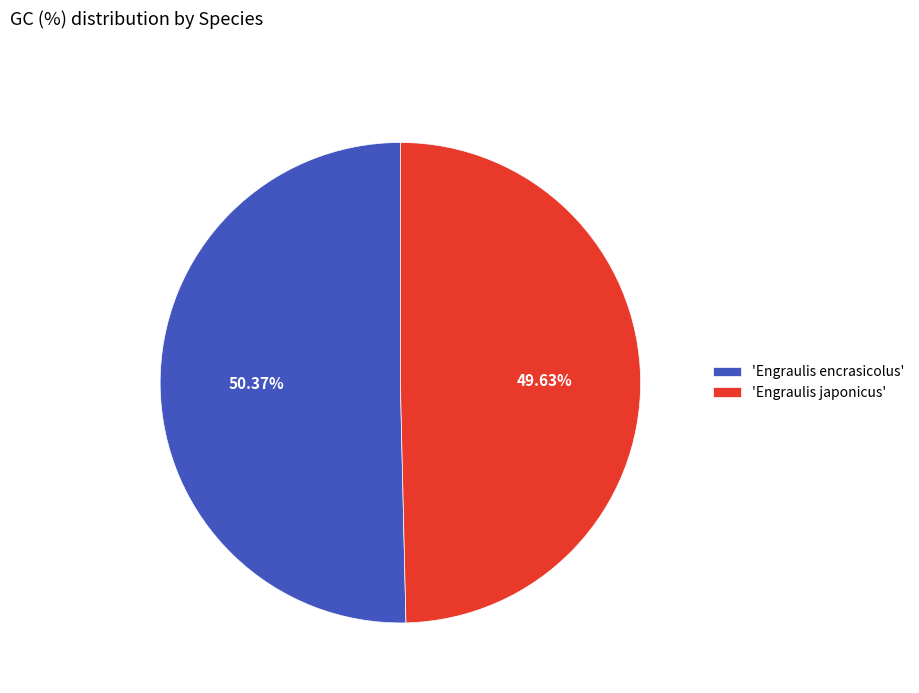

Which category has the smallest portion of the pie?

'Engraulis japonicus'